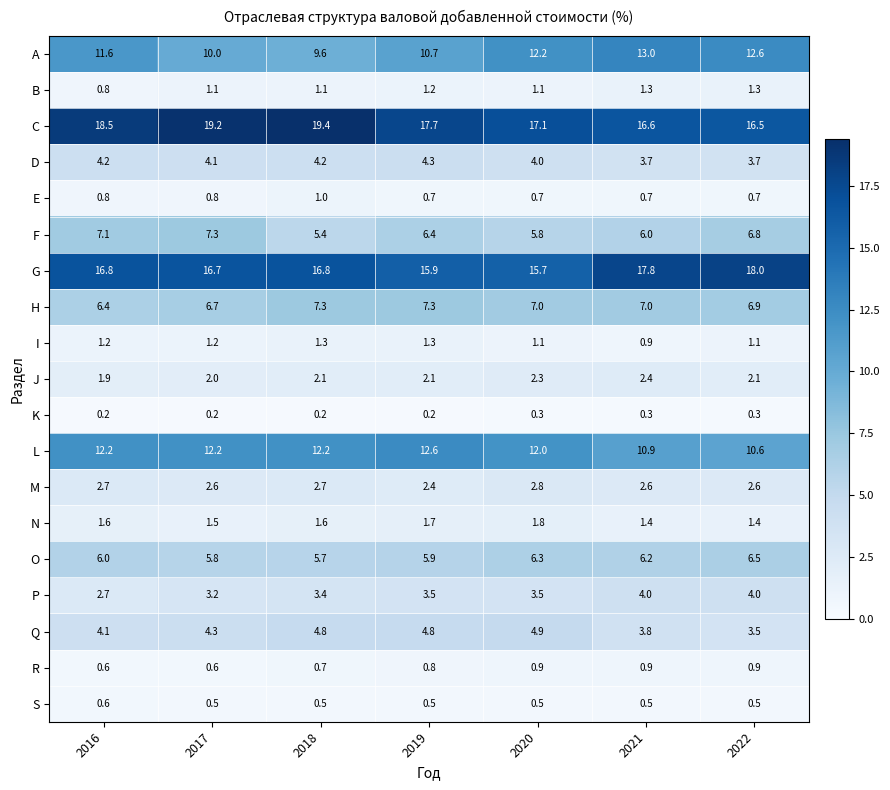

Is it true that O equals 6.5 at 2022?

True